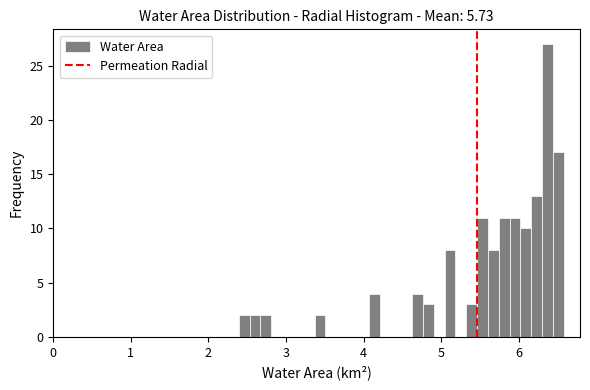

Around what value on the x-axis is the tallest bar? Give the approximate position of its centre, as read against the axis.

6.4